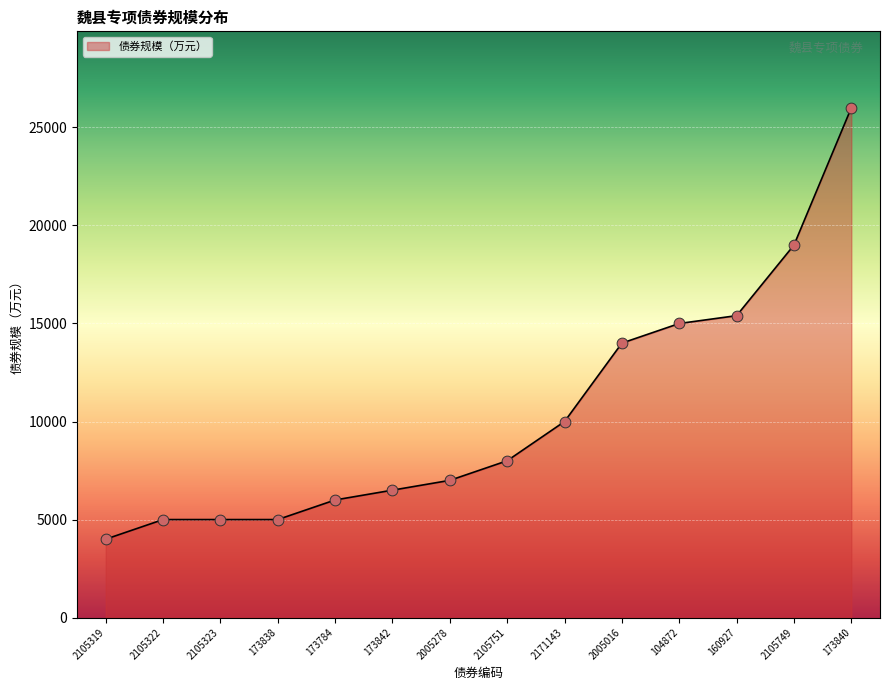

Which has a higher value, 2105751 or 2105319?

2105751